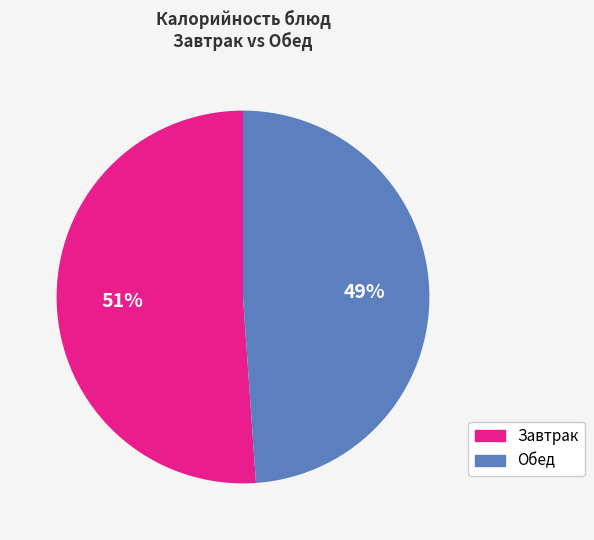

Combined, do Завтрак and Обед account for over 50%?

Yes